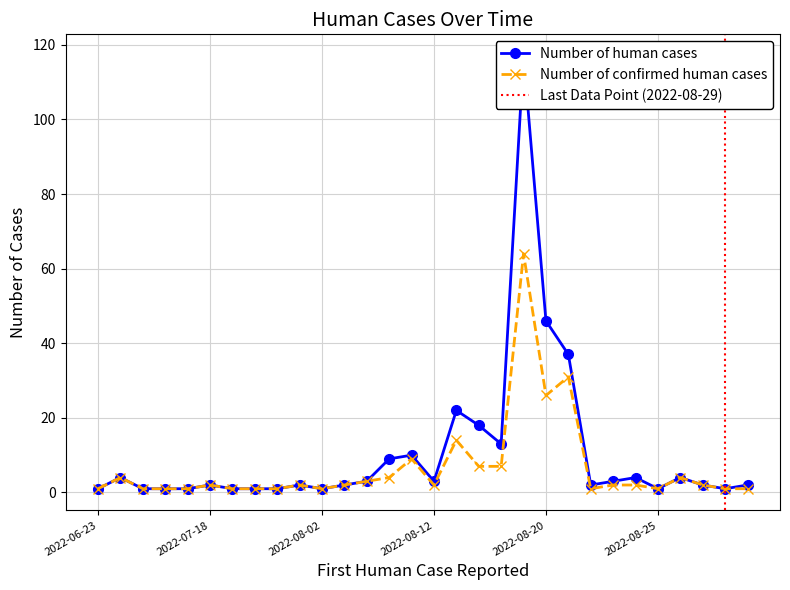

How many series are shown in this chart?

2